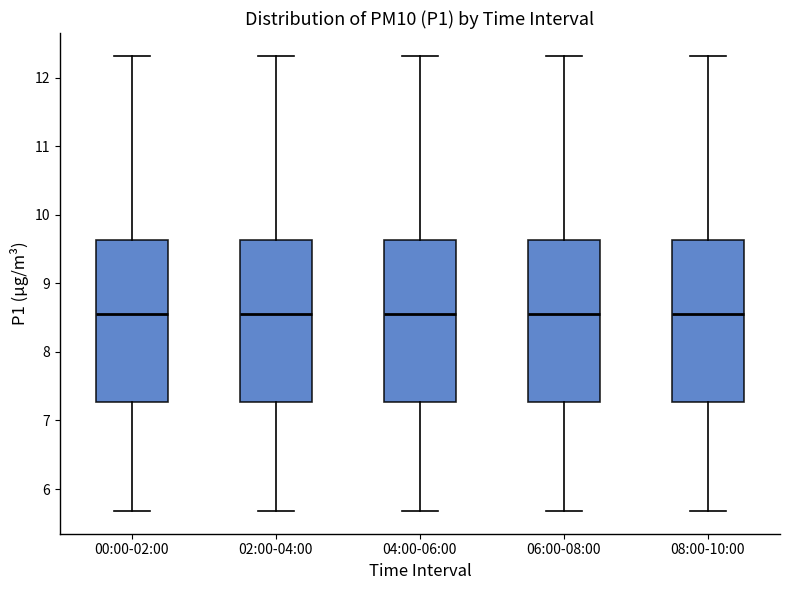

Reading left to right, read every box against the y-axis: the position of its median line, the range the box covers, and the ends of its whiskers. The values are not printed on the chart, so give them approximately, as read against the axis.

00:00-02:00: median 8.6, box 7.3 to 9.6, whiskers 5.7 to 12.3
02:00-04:00: median 8.6, box 7.3 to 9.6, whiskers 5.7 to 12.3
04:00-06:00: median 8.6, box 7.3 to 9.6, whiskers 5.7 to 12.3
06:00-08:00: median 8.6, box 7.3 to 9.6, whiskers 5.7 to 12.3
08:00-10:00: median 8.6, box 7.3 to 9.6, whiskers 5.7 to 12.3